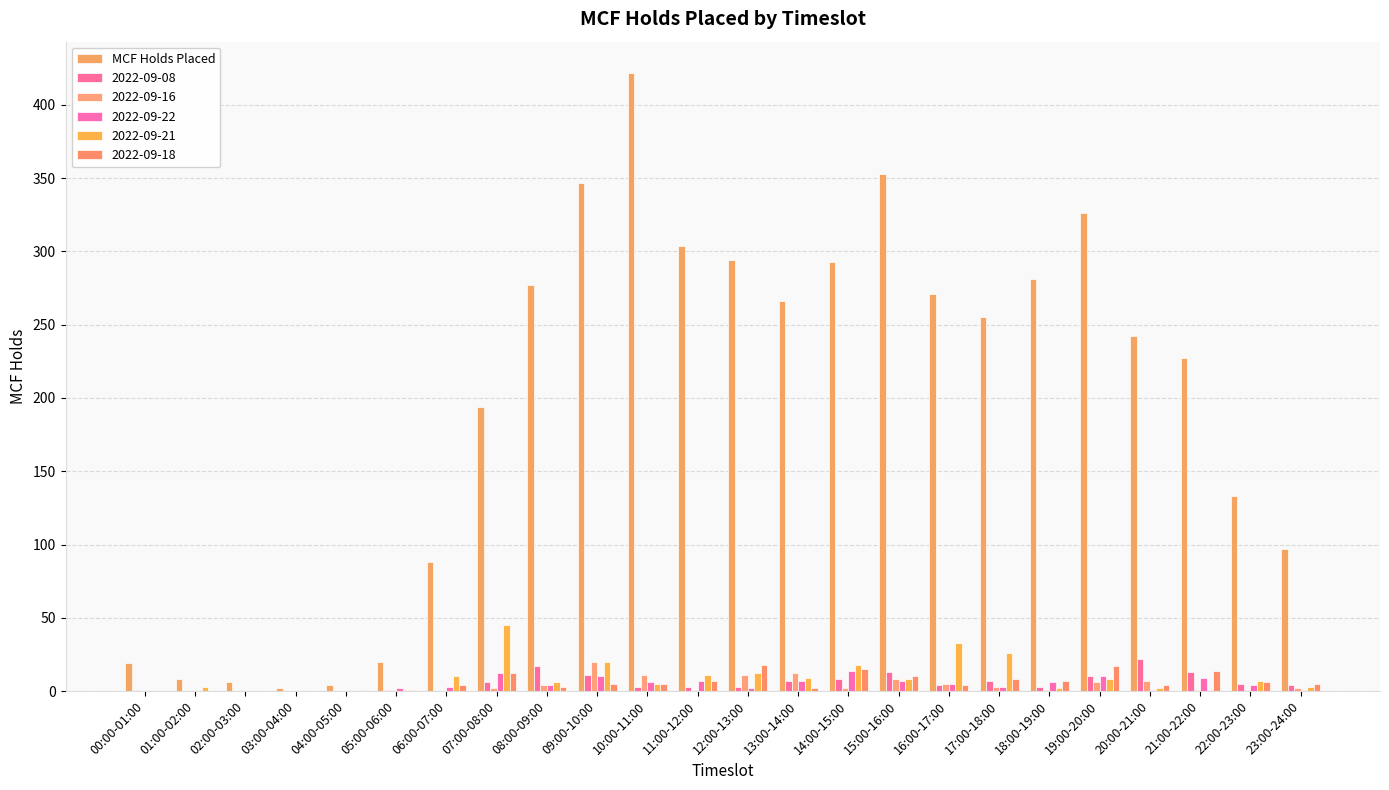

How many distinct data groups are displayed?

6